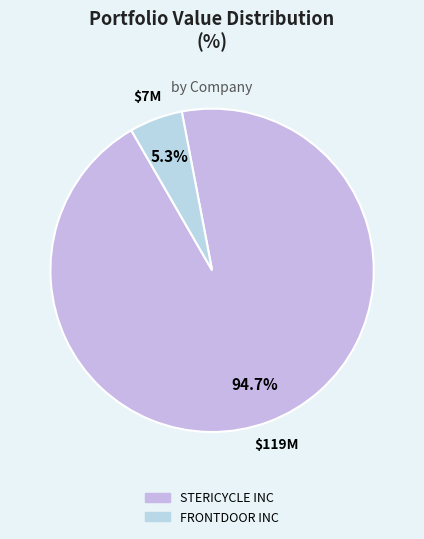

Which category has the smallest portion of the pie?

FRONTDOOR INC